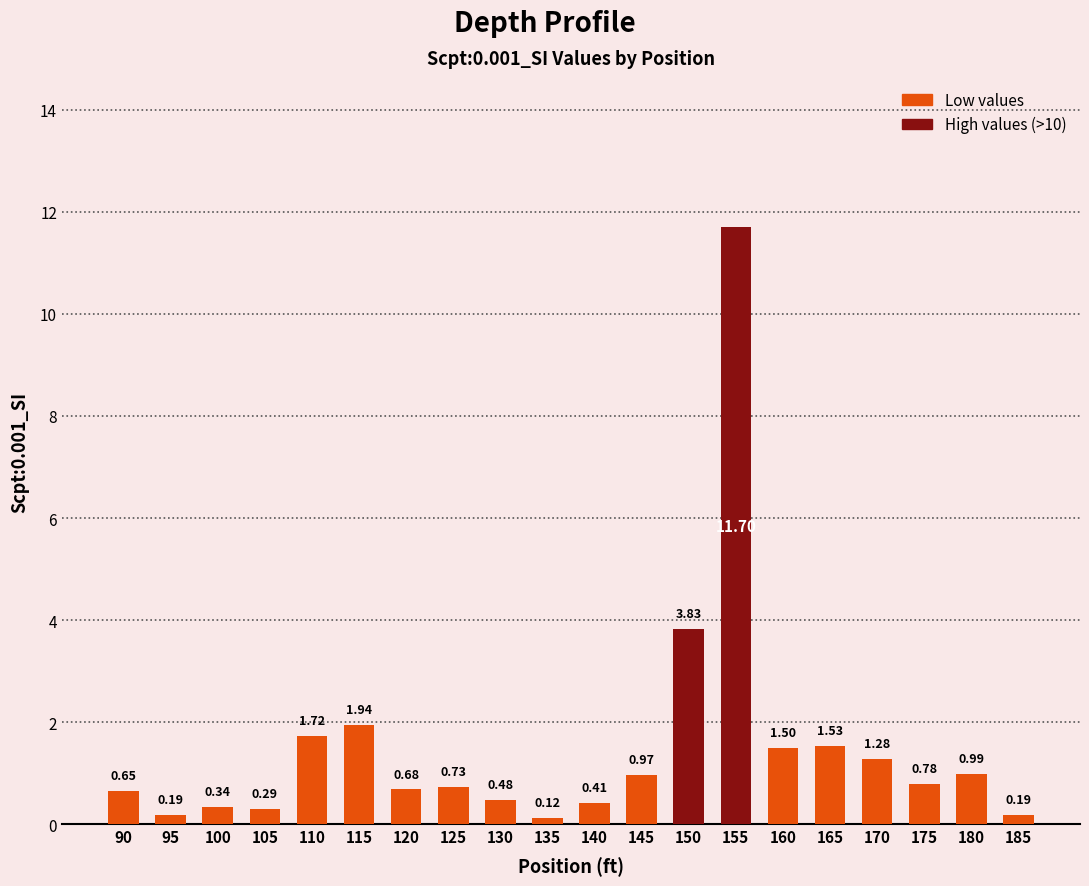

What is the change in value from 95 to 120?

+0.5